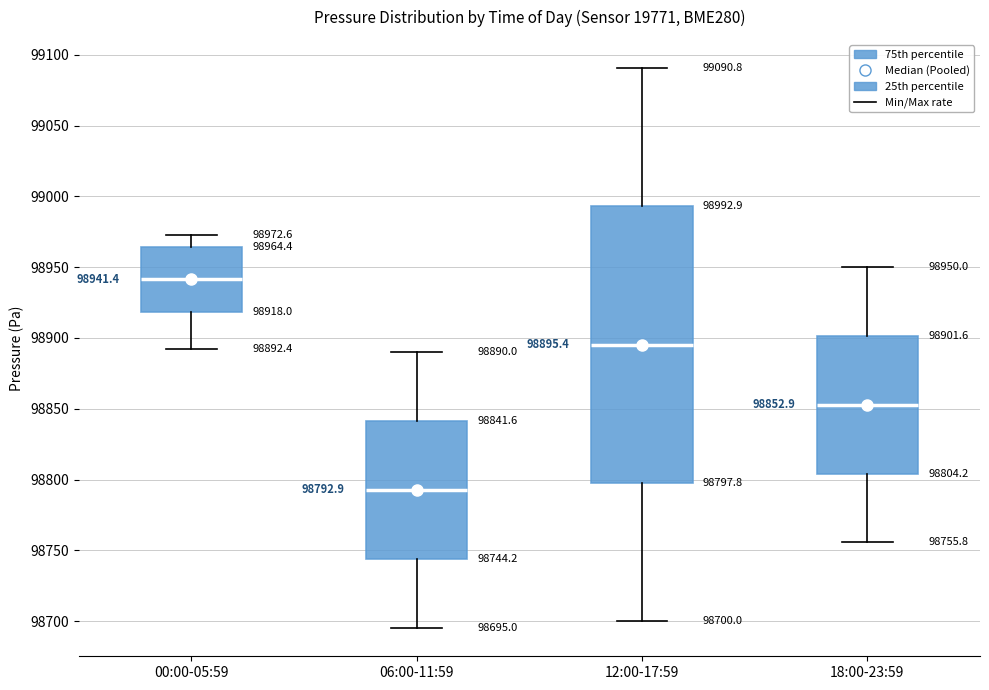

Which box is the tallest, from its lower edge to its upper edge?

12:00-17:59